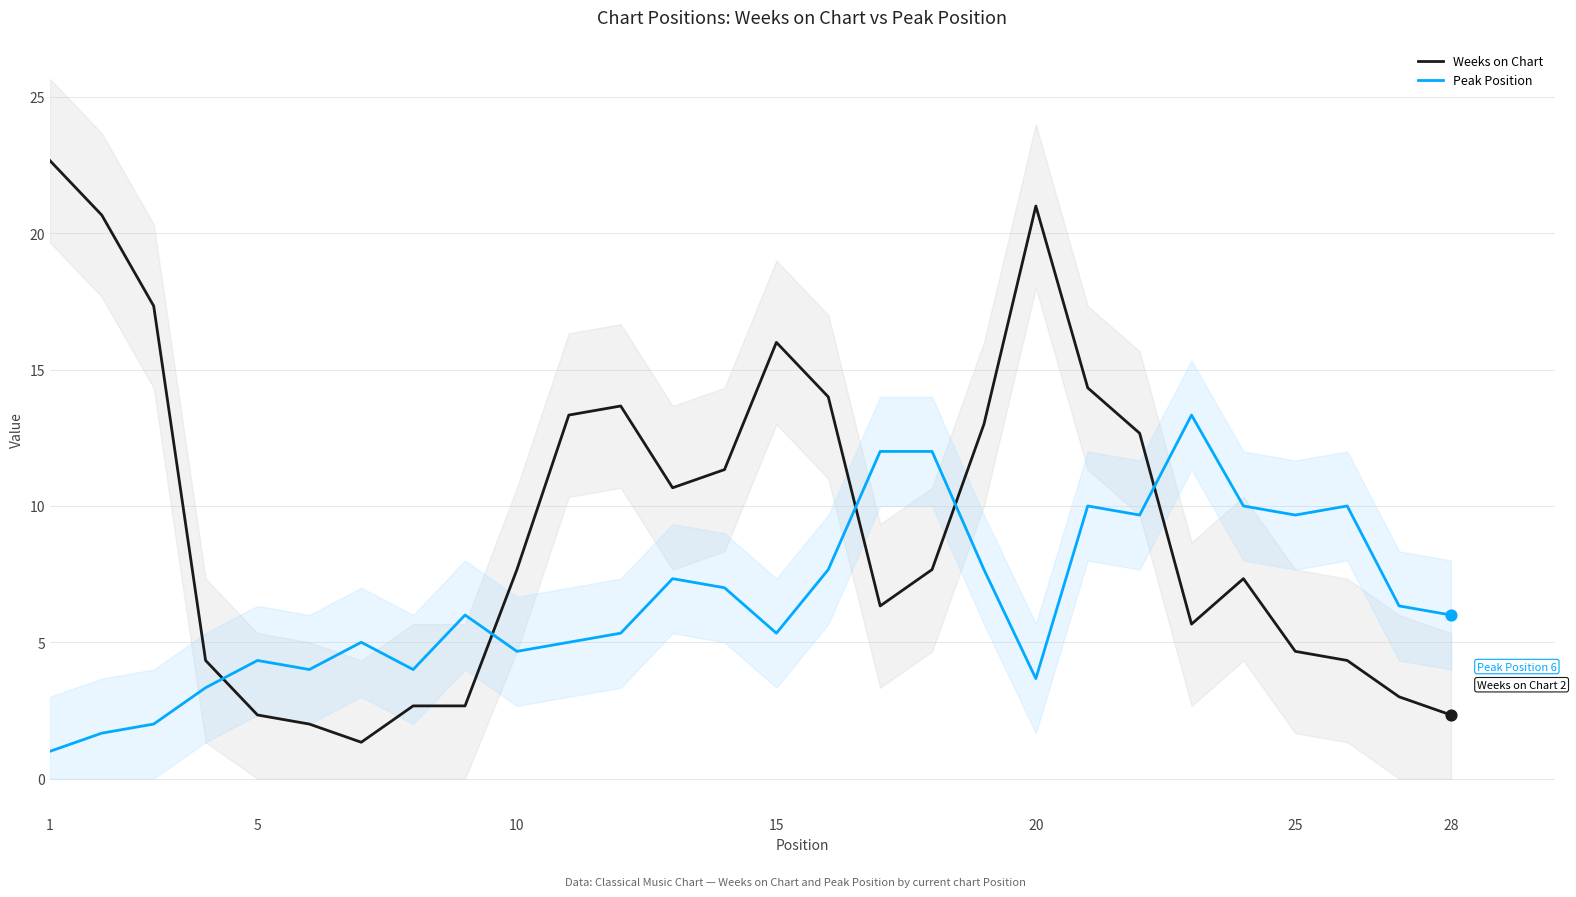

The value of Peak Position at 28 is 6.0. True or false?

True